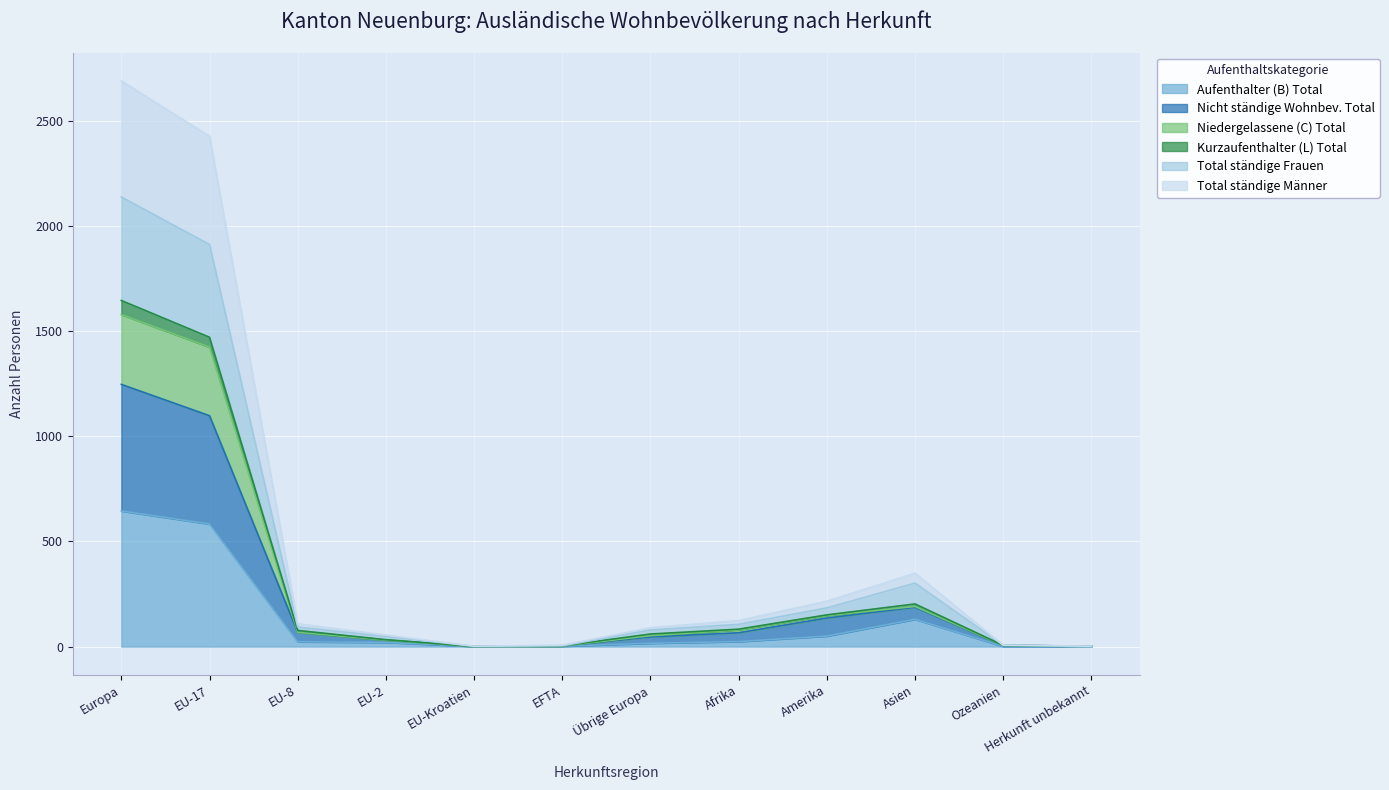

What is the highest value of the Aufenthalter (B) Total series?

645